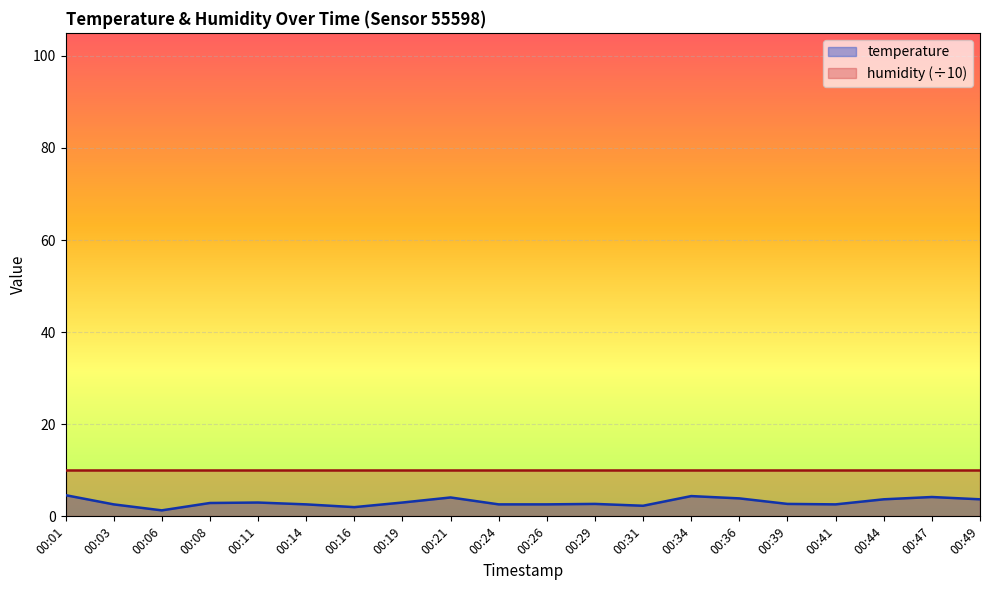

Where does the data first go above 2?

00:01